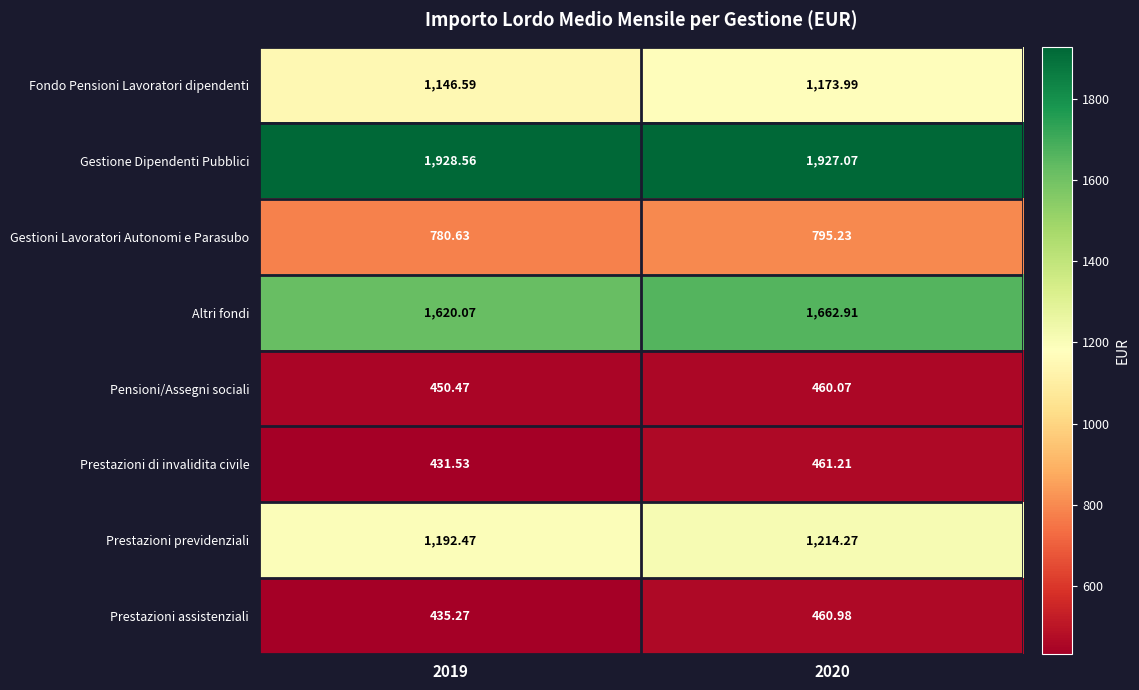

List the series in order of their peak value, highest first.

Gestione Dipendenti Pubblici, Altri fondi, Prestazioni previdenziali, Fondo Pensioni Lavoratori dipendenti, Gestioni Lavoratori Autonomi e Parasubo, Prestazioni di invalidita civile, Prestazioni assistenziali, Pensioni/Assegni sociali